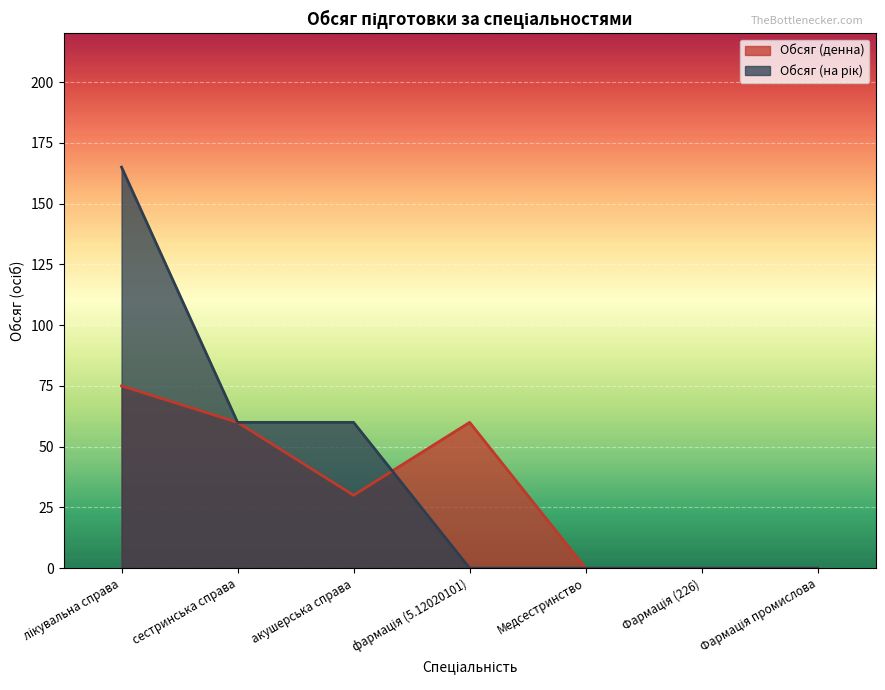

Reading left to right, what are all the values shown in this chart?

Обсяг (денна): лікувальна справа=75	сестринська справа=60	акушерська справа=30	фармація (5.12020101)=60	Медсестринство=0	Фармація (226)=0	Фармація промислова=0
Обсяг (на рік): лікувальна справа=165	сестринська справа=60	акушерська справа=60	фармація (5.12020101)=0	Медсестринство=0	Фармація (226)=0	Фармація промислова=0